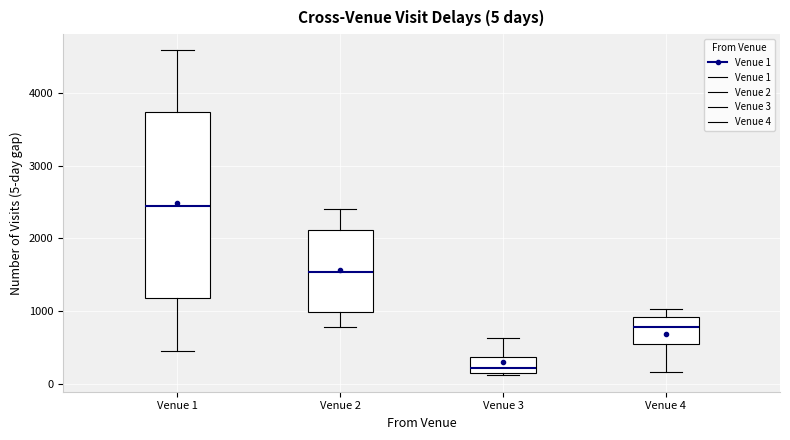

Which box has the highest median line?

Venue 1